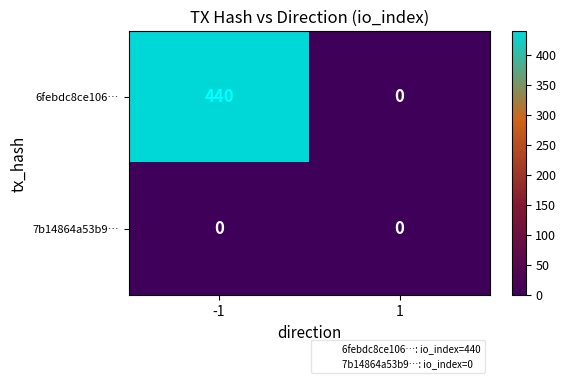

Read the 6febdc8ce106… value at -1, to the nearest 50.

450